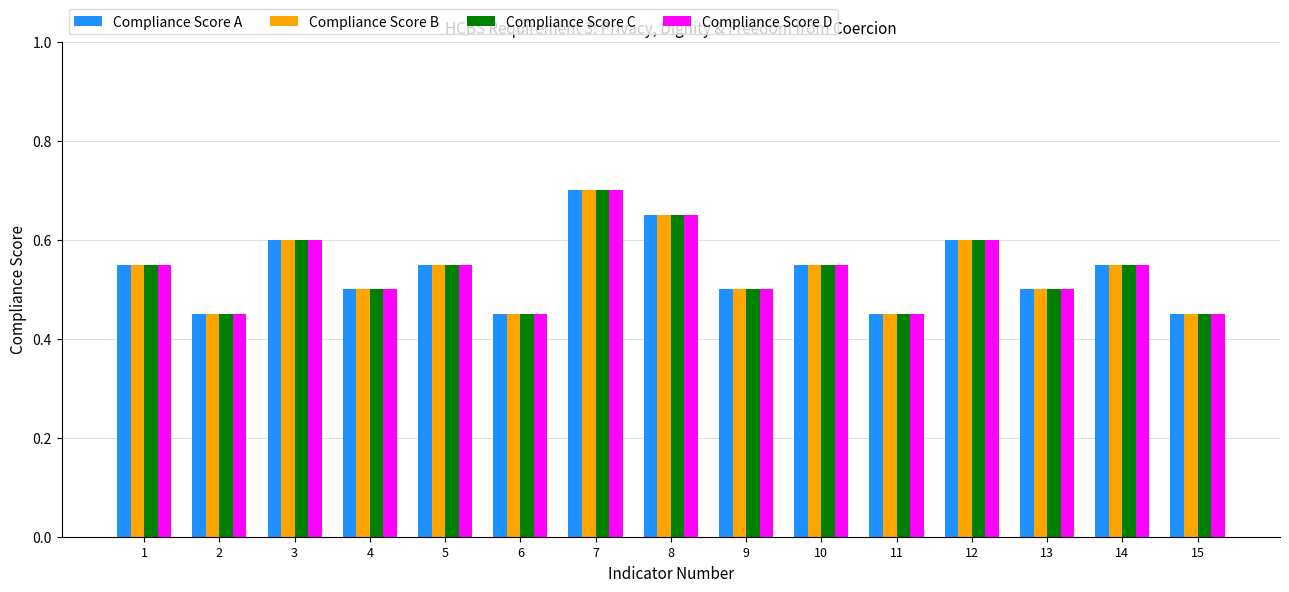

What is the sum of all Compliance Score D values?

8.1